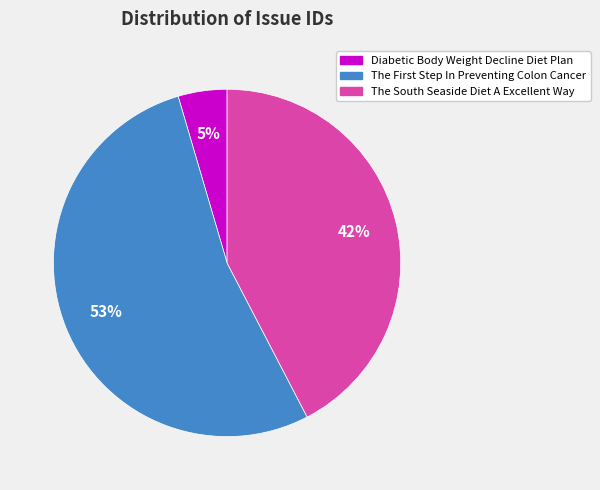

How many segments does this pie chart have?

3